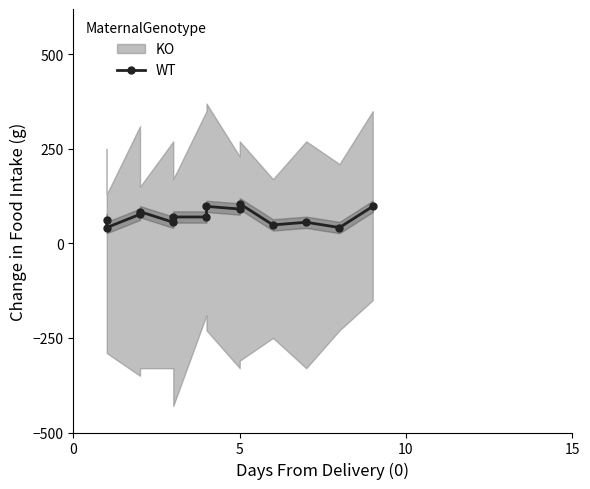

Does the chart have visible grid lines?

No